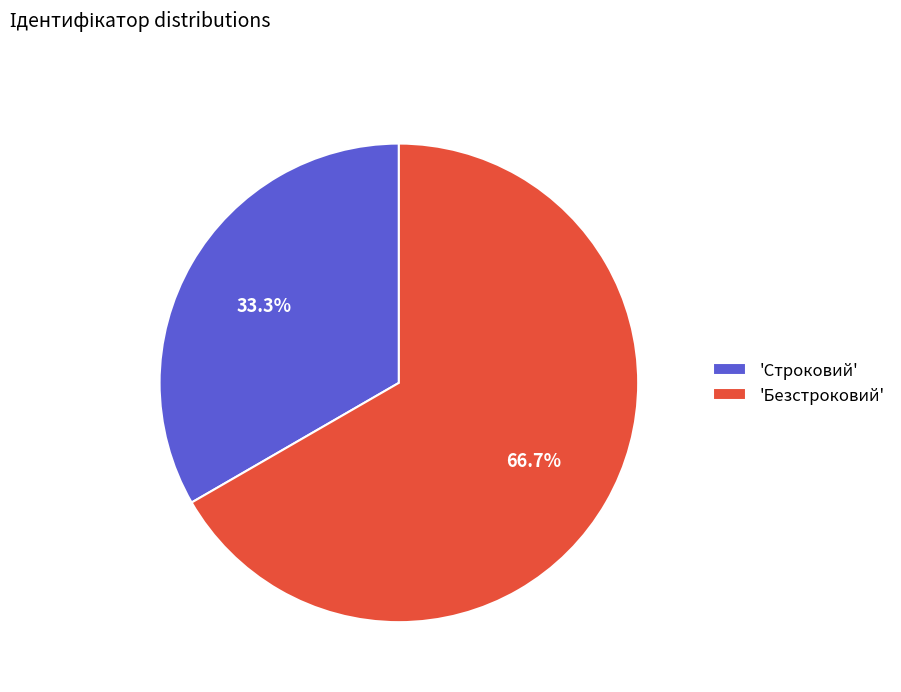

Rank the categories by value from highest to lowest.

'Безстроковий', 'Строковий'